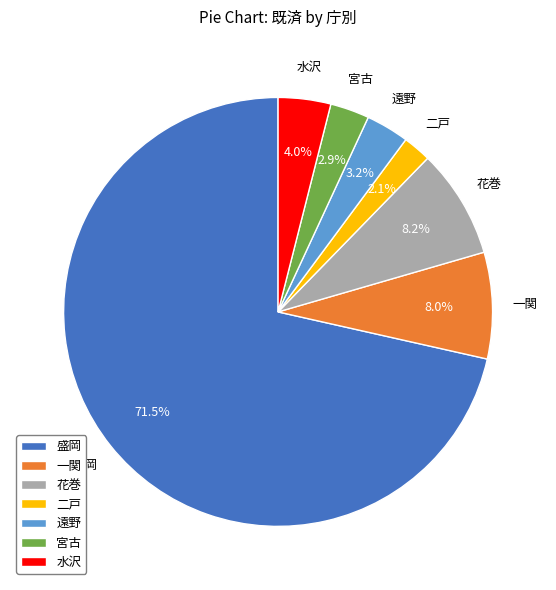

To the nearest percent, what is the average slice percentage?

14%